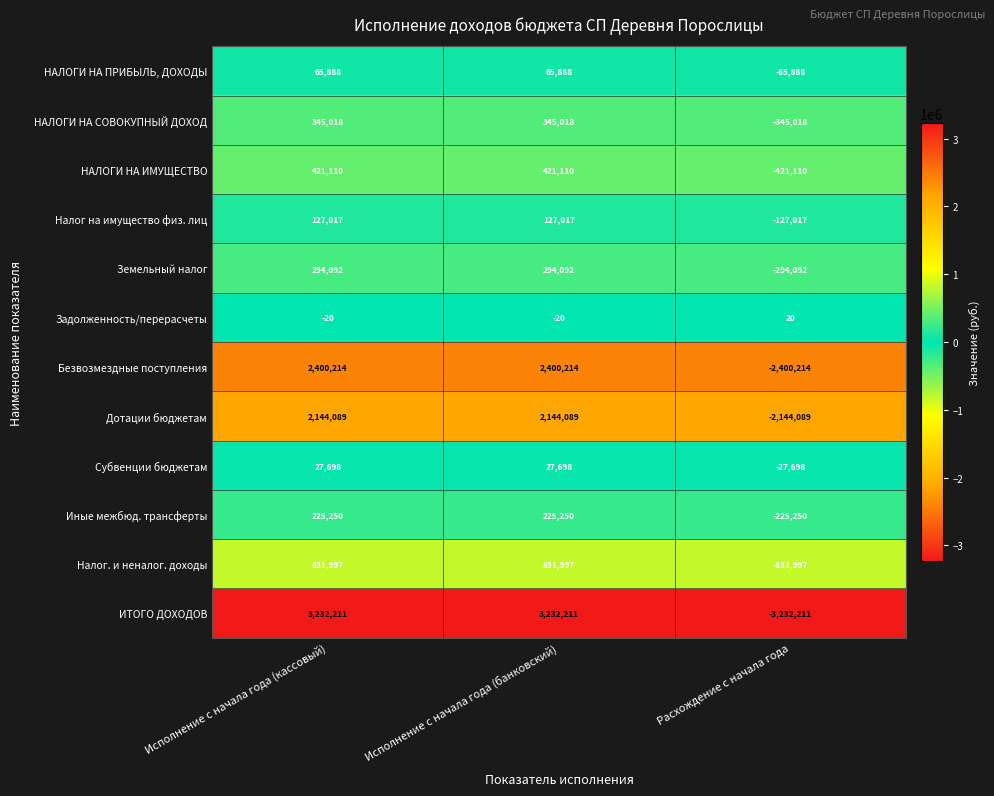

Is the value of Налог на имущество физ. лиц at Расхождение с начала года greater than the value of Задолженность/перерасчеты at Исполнение с начала года (кассовый)?

No